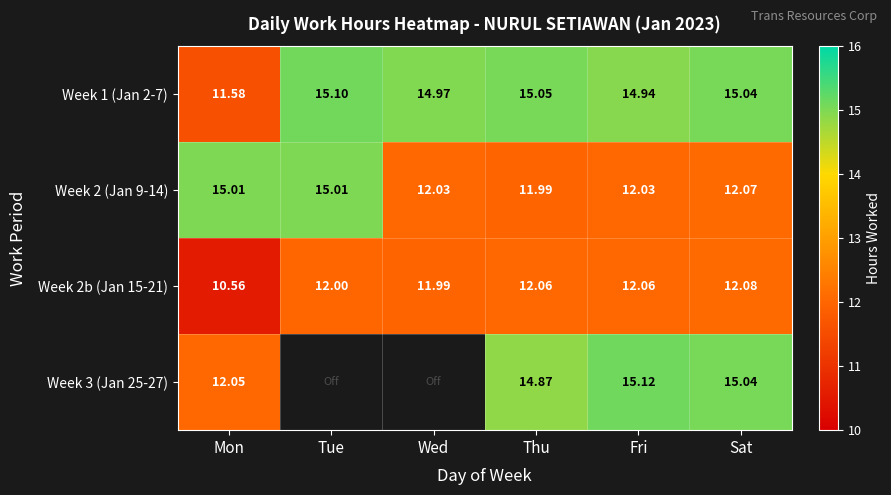

Between Thu and Tue, which is larger?

Tue